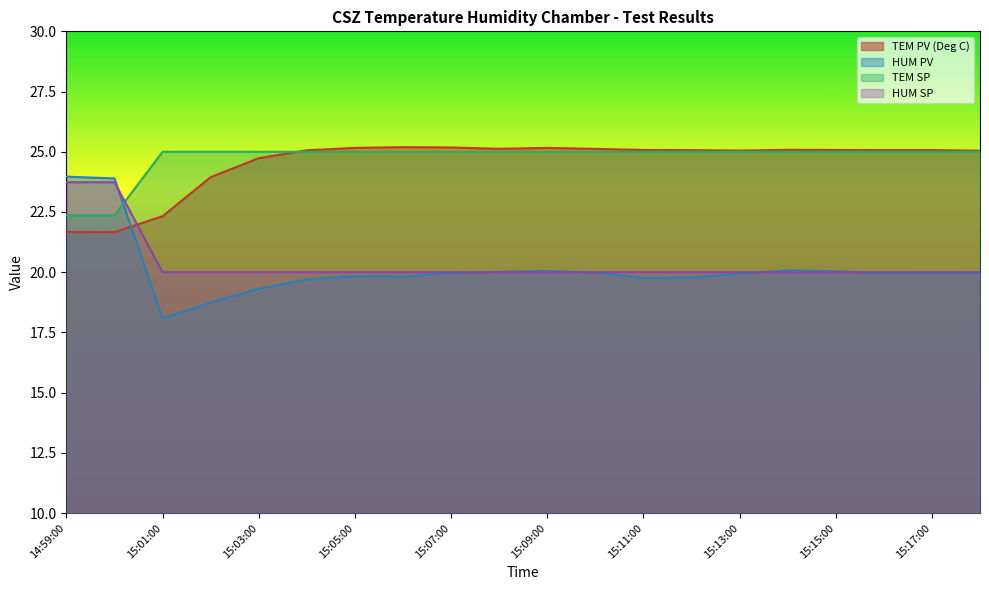

Count the HUM SP values in the range 20 to 21.

18